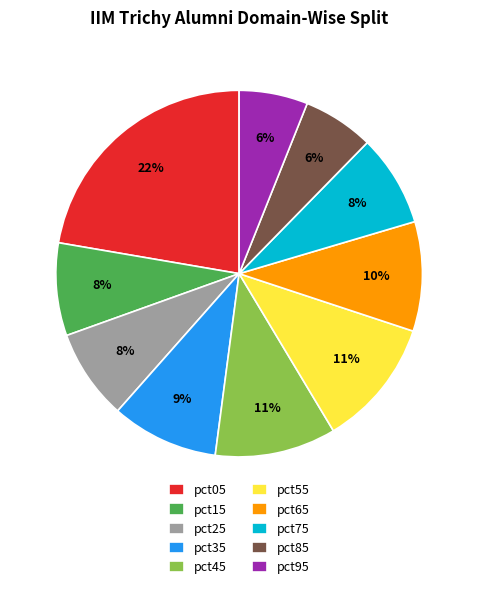

Count the number of slices in the pie.

10